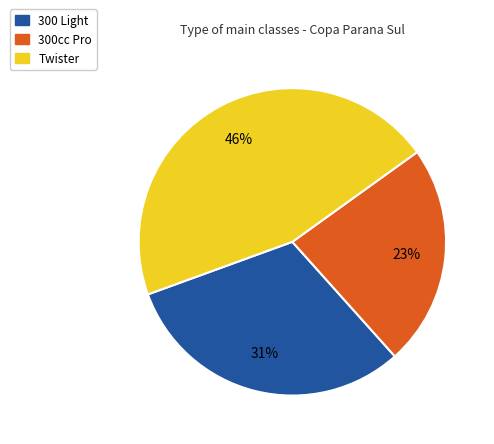

Is the sum of 300 Light and Twister greater than half?

Yes